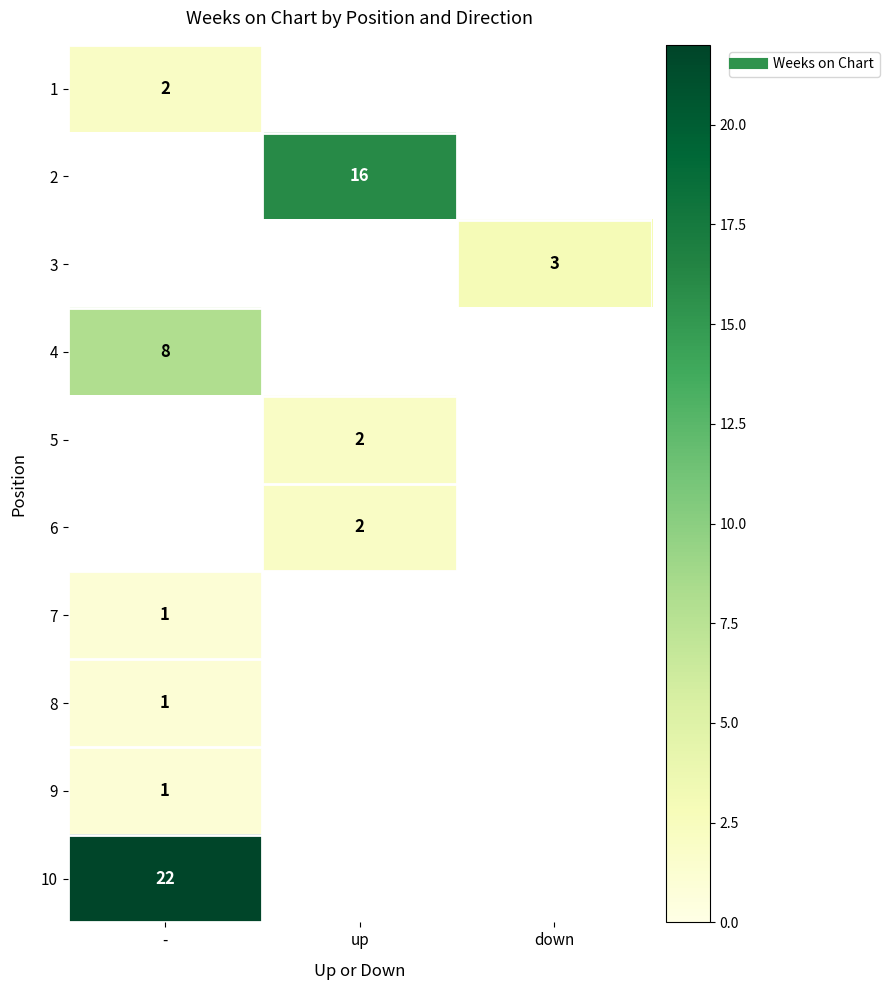

What is the spread (max minus min) of values at -?

21.0